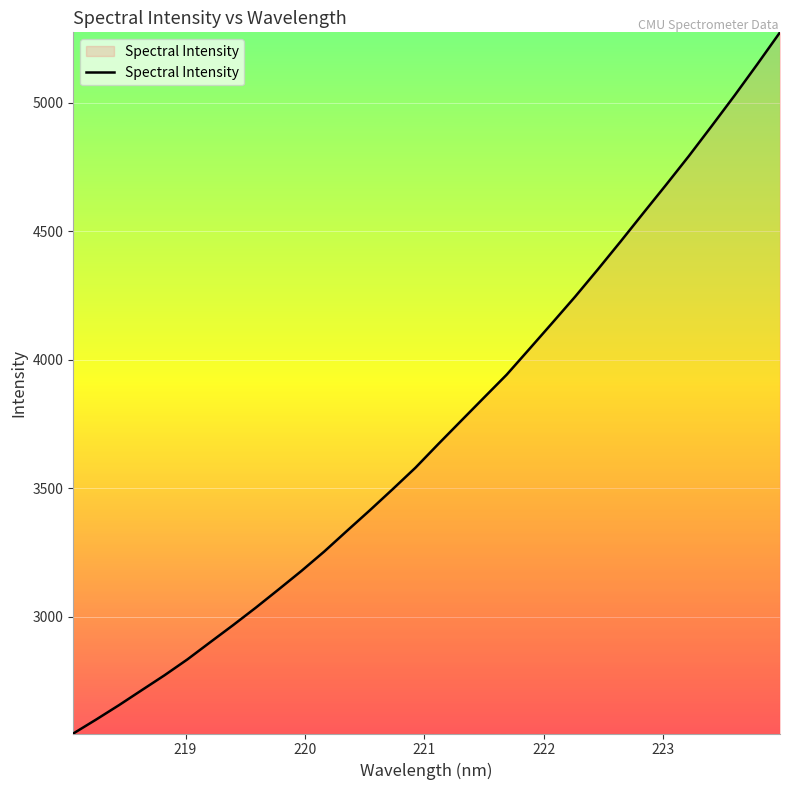

Reading right to left, list all the values displayed in this chart.

5274.8	5150.2	5028.2	4909.9	4793.4	4681.4	4571.2	4460.2	4351.3	4245.0	4143.0	4042.0	3941.6	3851.9	3761.8	3671.5	3579.5	3495.8	3413.8	3333.9	3253.2	3177.6	3105.6	3034.6	2966.2	2899.9	2833.0	2771.3	2713.2	2654.7	2598.7	2544.5